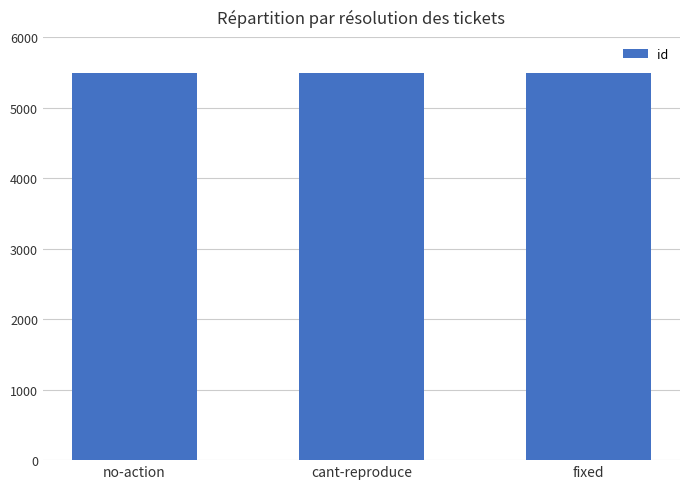

The chart shows a value of 5490 at fixed. True or false?

True